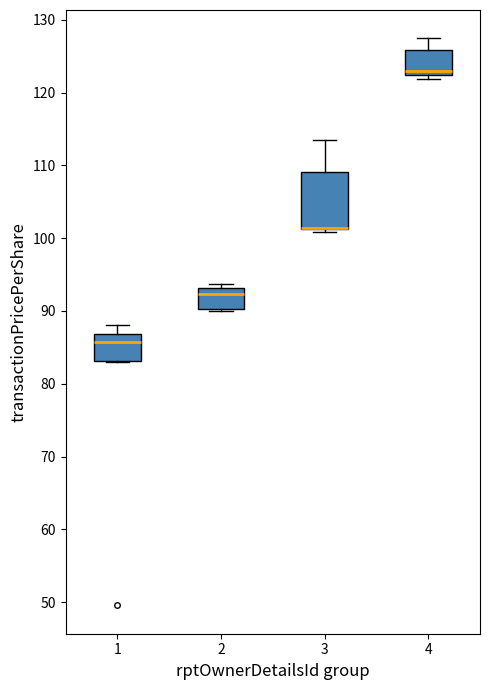

Reading left to right, read every box against the y-axis: the position of its median line, the range the box covers, and the ends of its whiskers. The values are not printed on the chart, so give them approximately, as read against the axis.

1: median 86, box 83 to 87, whiskers 83 to 88
2: median 92, box 90 to 93, whiskers 90 to 94
3: median 101 (drawn on the box's lower edge), box 101 to 109, whiskers 101 (just below the box's lower edge) to 113
4: median 123, box 122 to 126, whiskers 122 (just below the box's lower edge) to 127